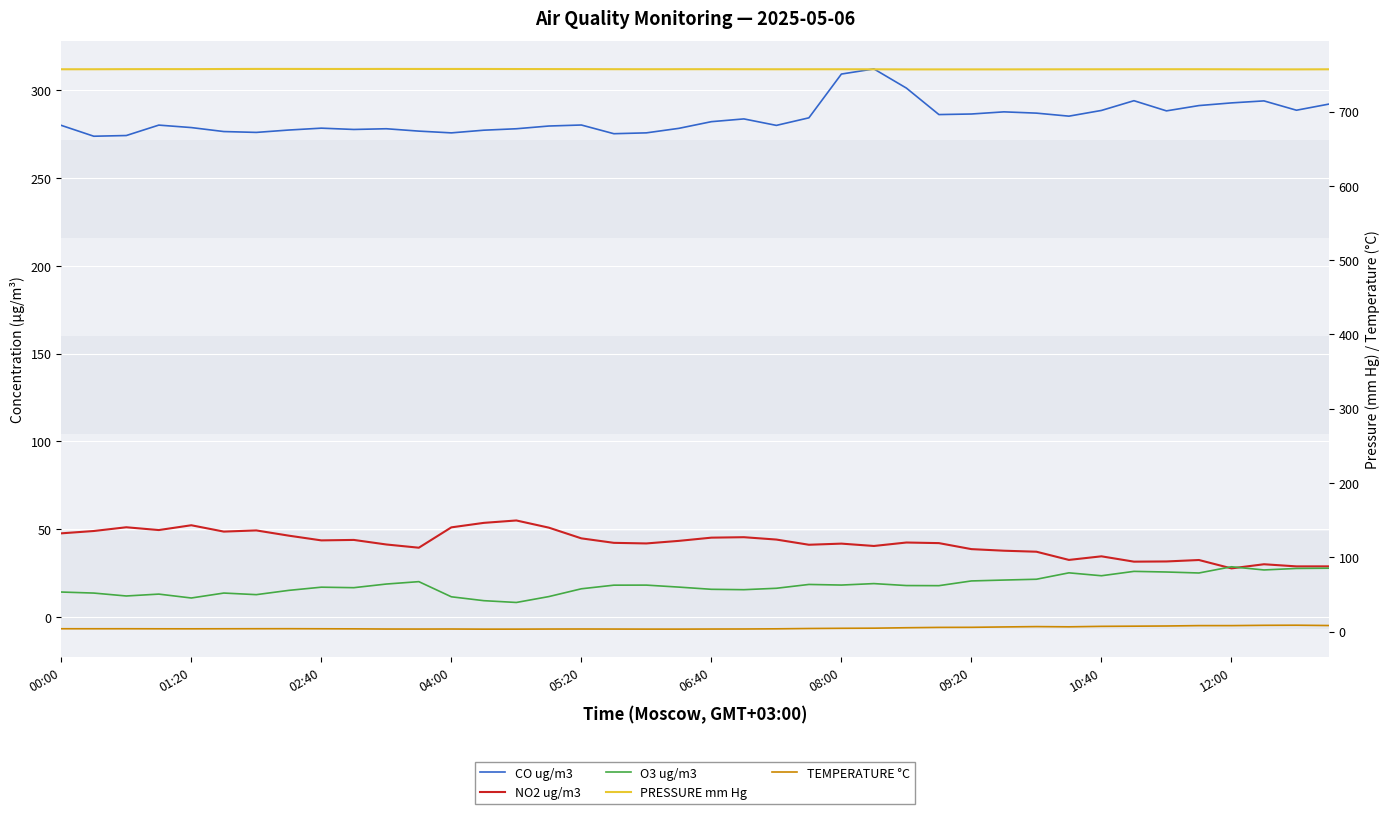

What is the difference between the second highest and second lowest values in the O3 ug/m3 series?

18.5